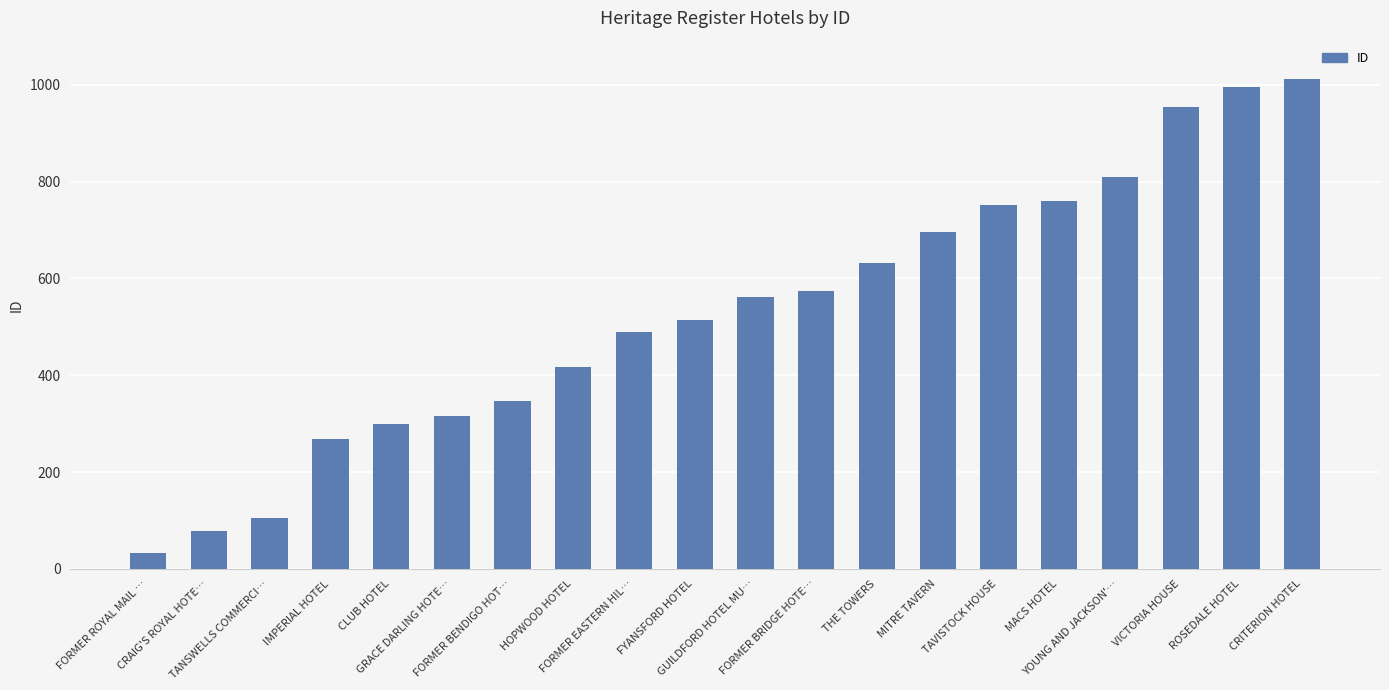

Which label corresponds to the largest value in the chart?

CRITERION HOTEL